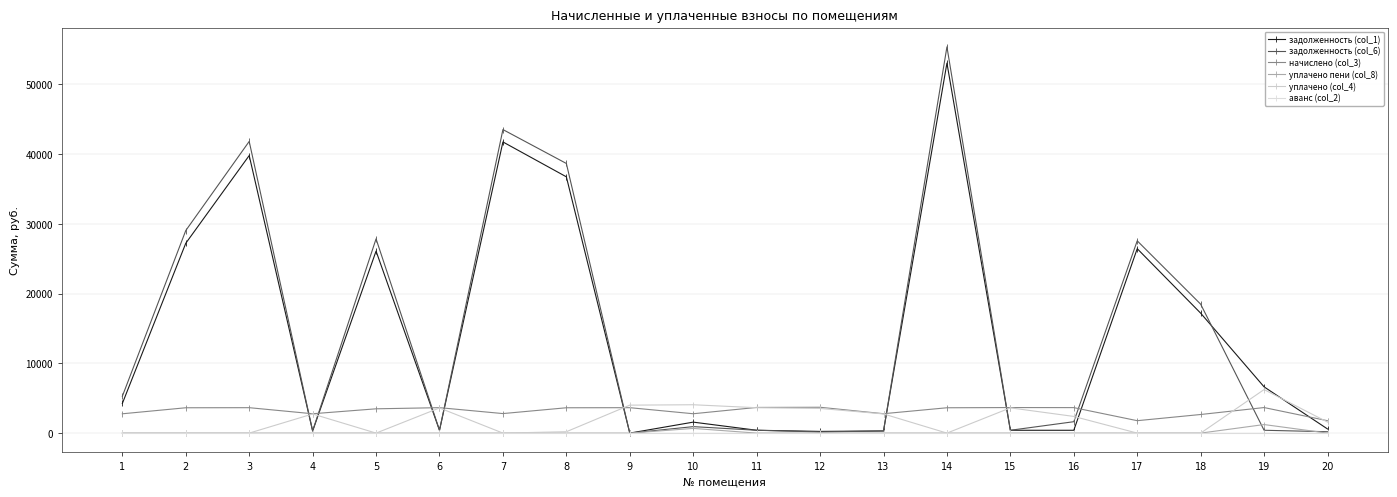

How many categories are shown in the chart?

20